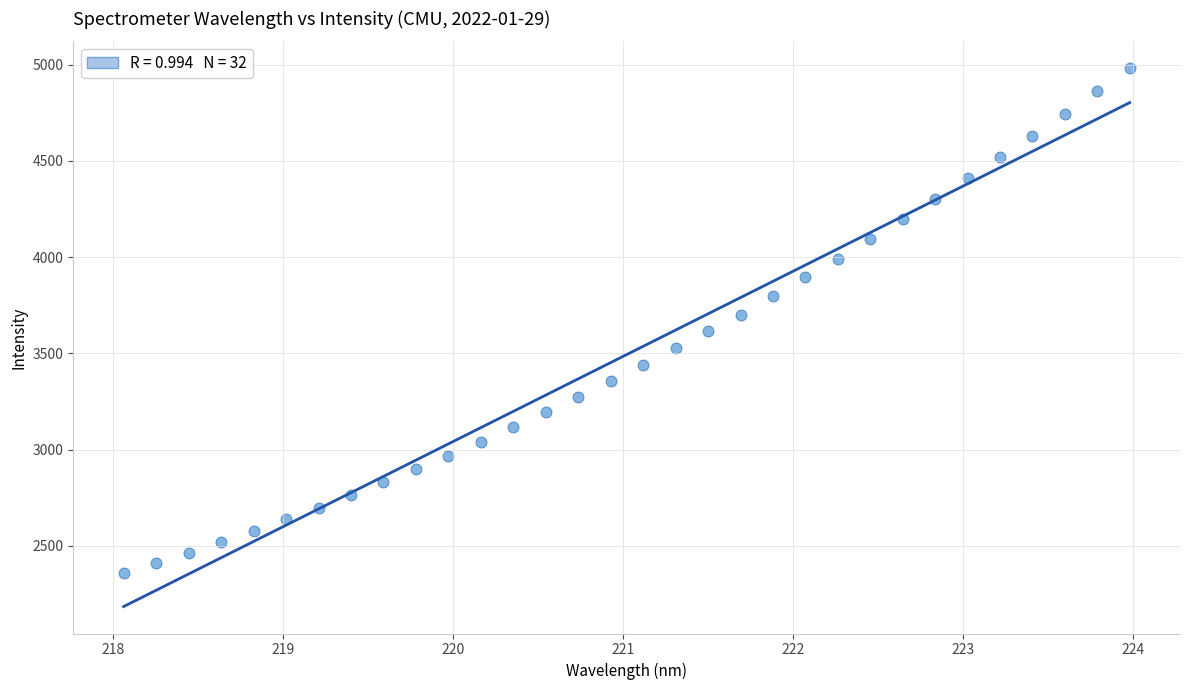

What is the range of Y values (max minus min)?

2621.9